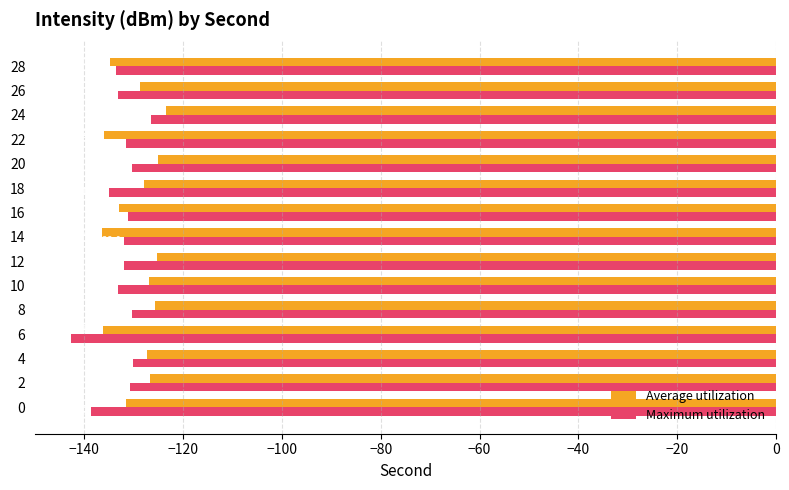

Rank the categories by Average utilization value from highest to lowest.

24, 20, 12, 8, 2, 10, 4, 18, 26, 0, 16, 28, 22, 6, 14